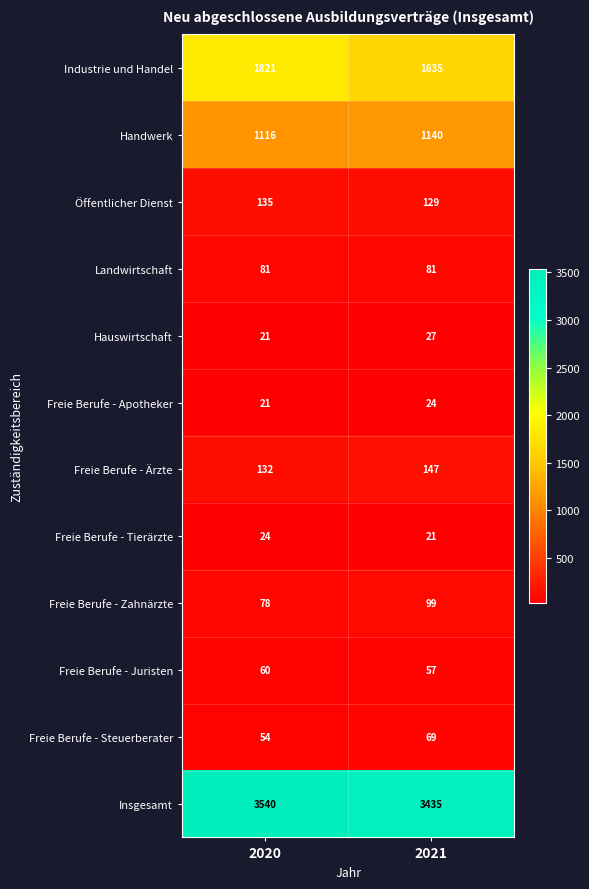

Is it true that Freie Berufe - Zahnärzte equals 99 at 2021?

True